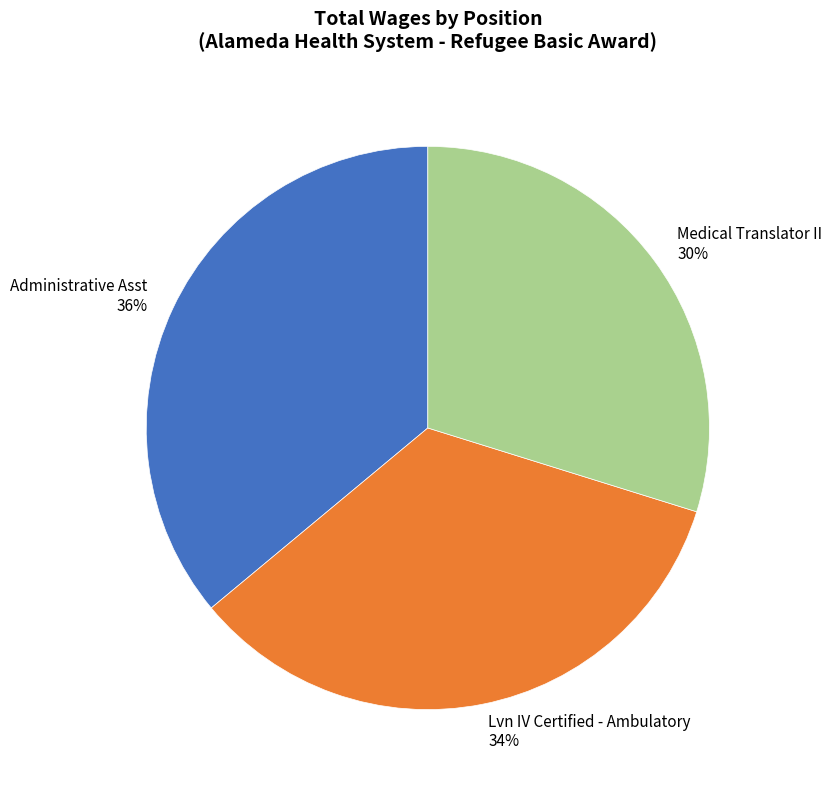

Between Lvn IV Certified - Ambulatory and Administrative Asst, which is larger?

Administrative Asst